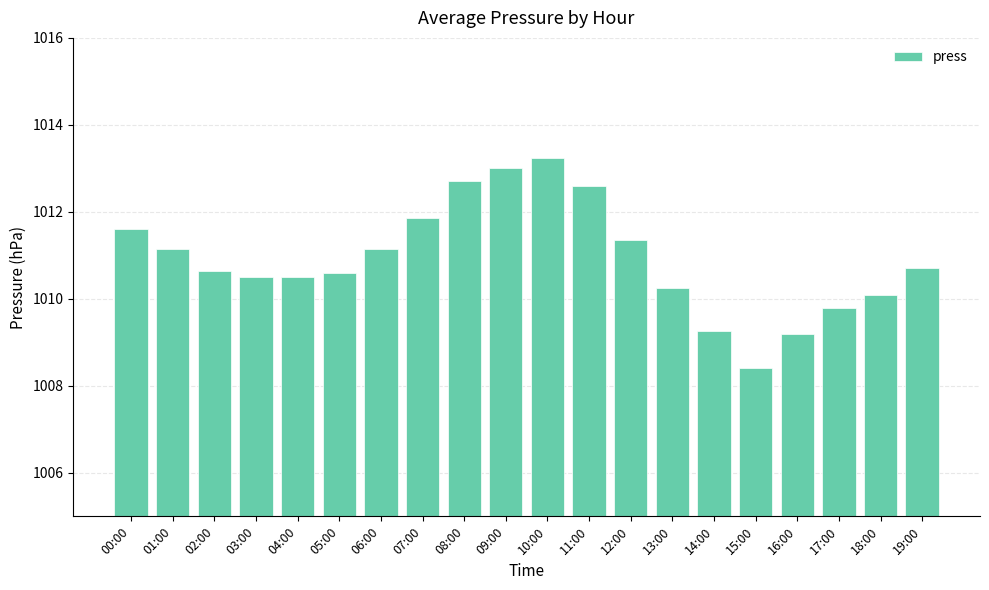

What is the difference between the values at 17:00 and 00:00?

1.8